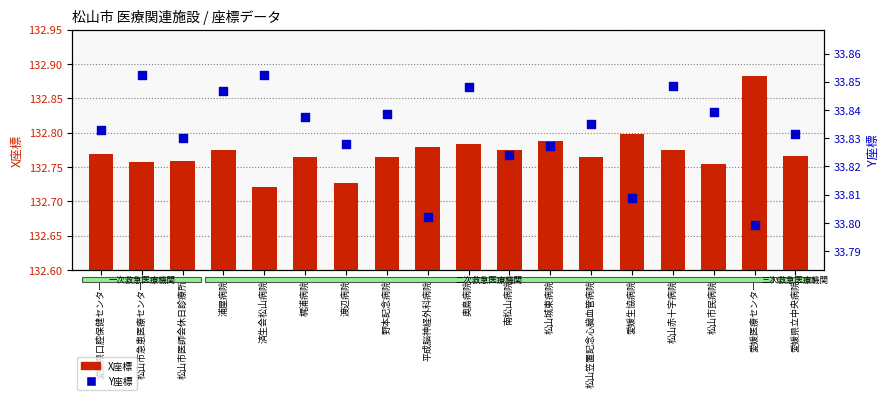

Which series has the largest Y range (max minus min)?

X座標